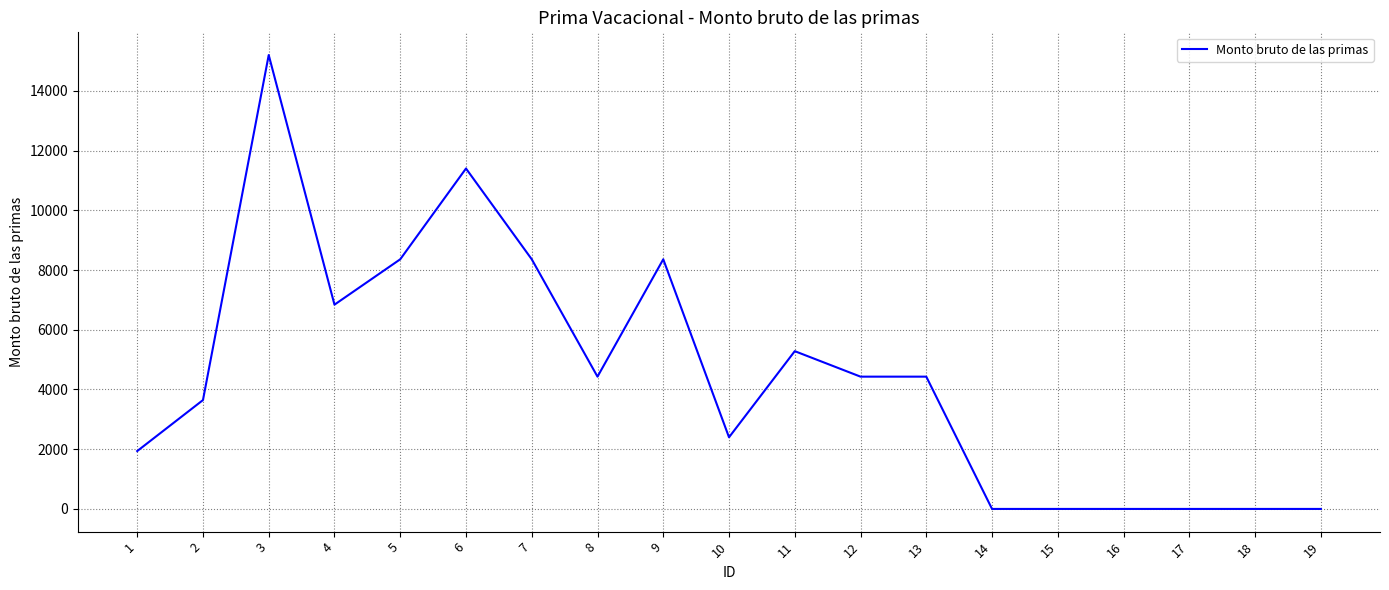

Reading left to right, transcribe all the data shown in this chart.

1=1937.7	2=3645.1	3=15200.0	4=6840.4	5=8360.0	6=11400.1	7=8360.0	8=4429.8	9=8360.0	10=2399.4	11=5283.4	12=4429.8	13=4429.8	14=0.0	15=0.0	16=0.0	17=0.0	18=0.0	19=0.0